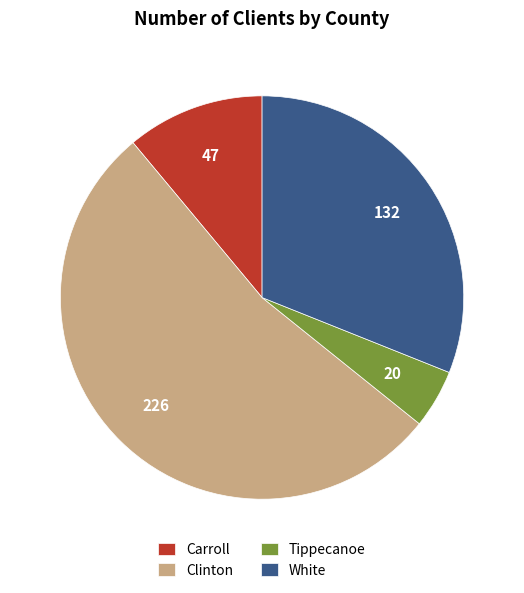

What is the largest slice in the pie chart?

Clinton